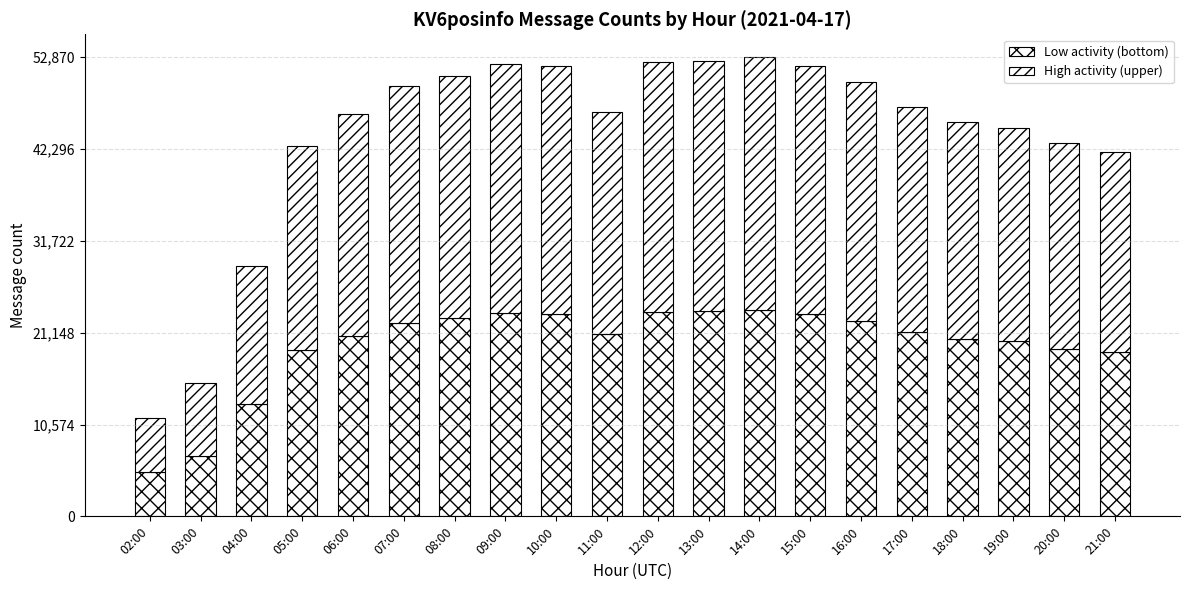

Between 15:00 and 16:00, which series saw the biggest shift?

High activity (upper)